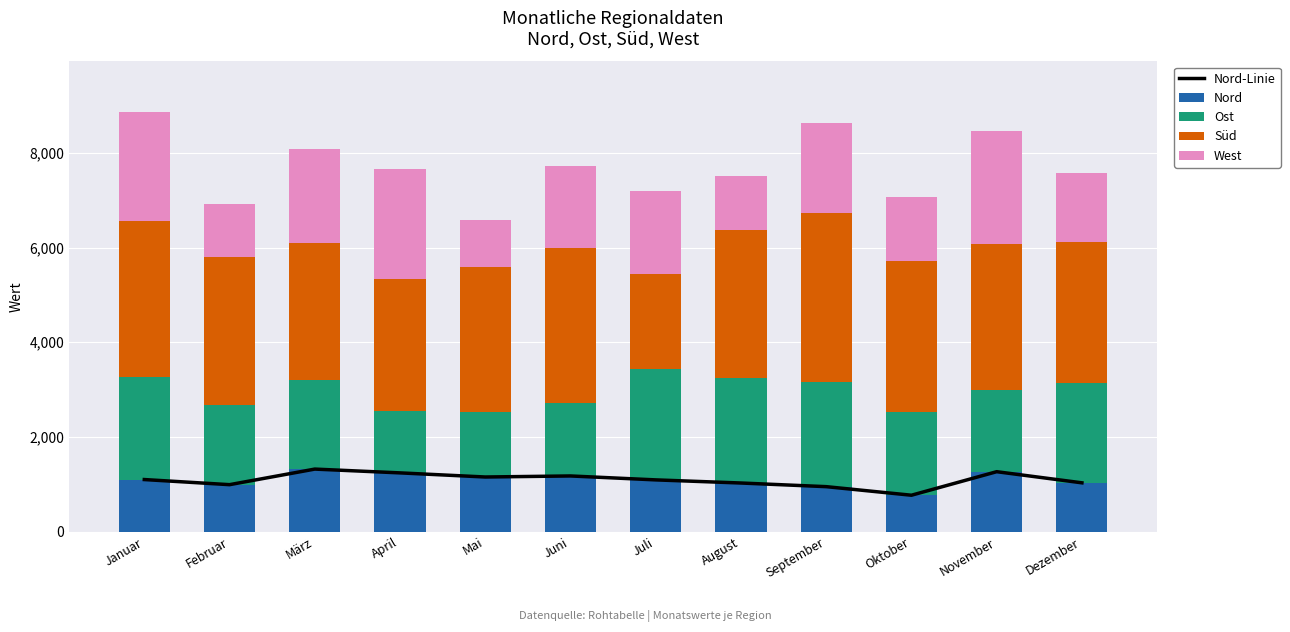

What is the sum of the Nord values at Dezember and Januar?

2131